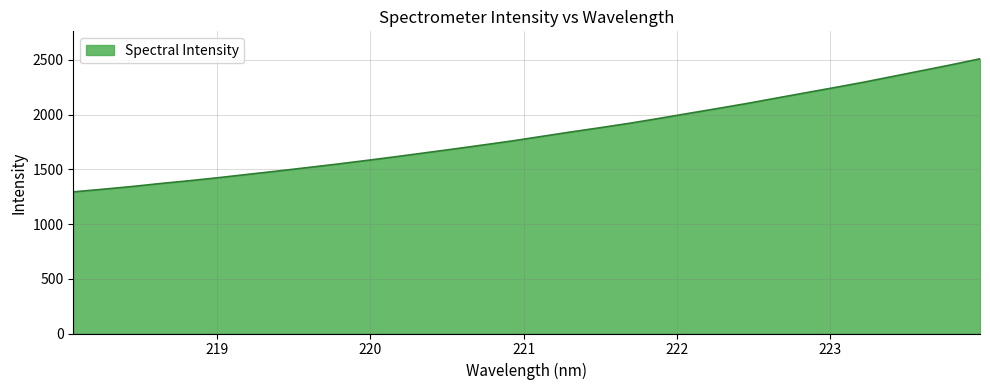

What is the difference between the maximum and minimum values?

1215.4